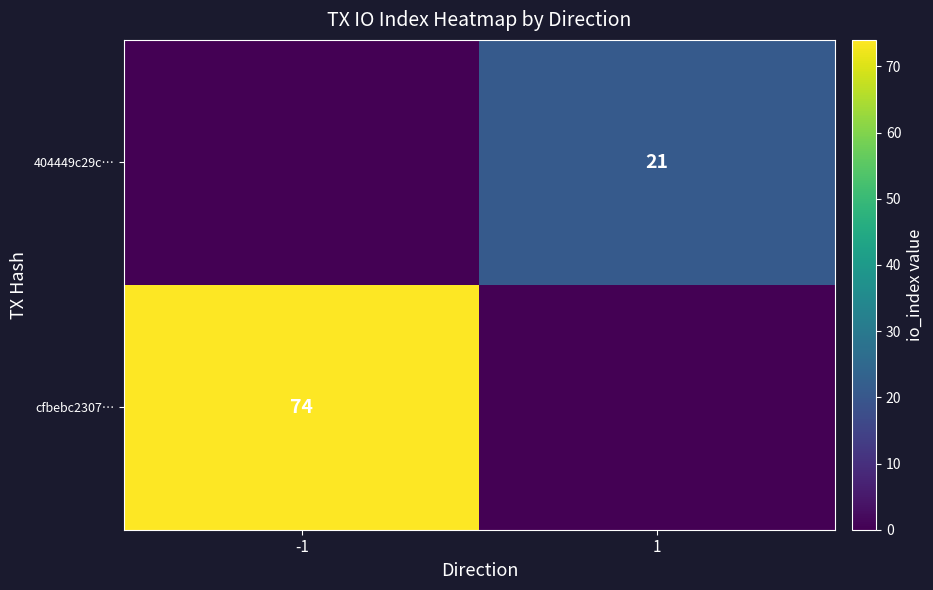

The value of cfbebc2307… at -1 is 74. True or false?

True